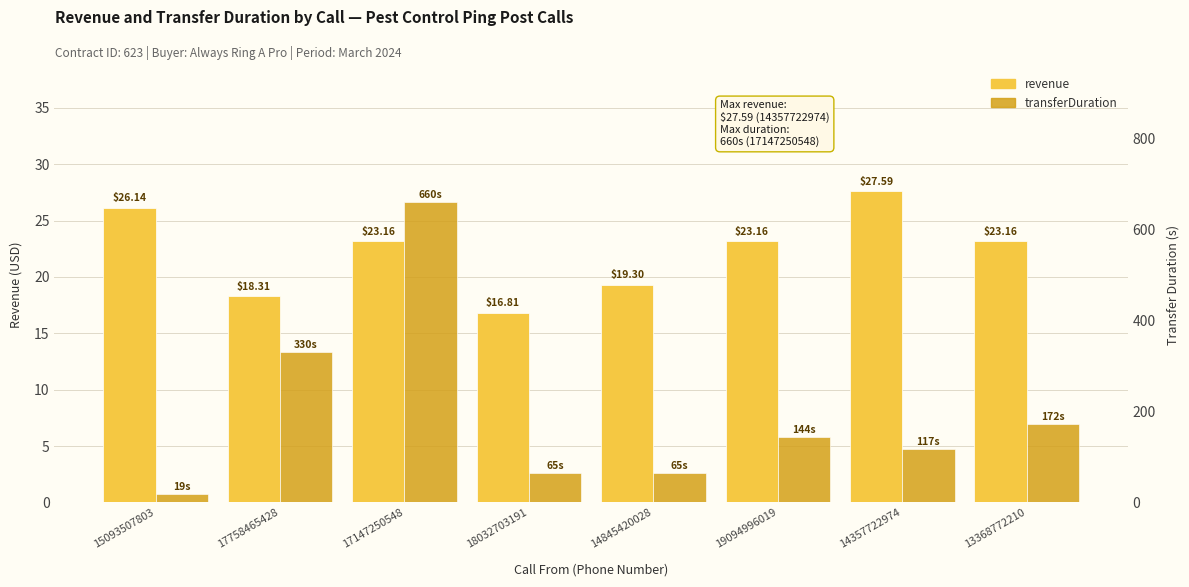

The value of transferDuration at 14357722974 is 117.0. True or false?

True